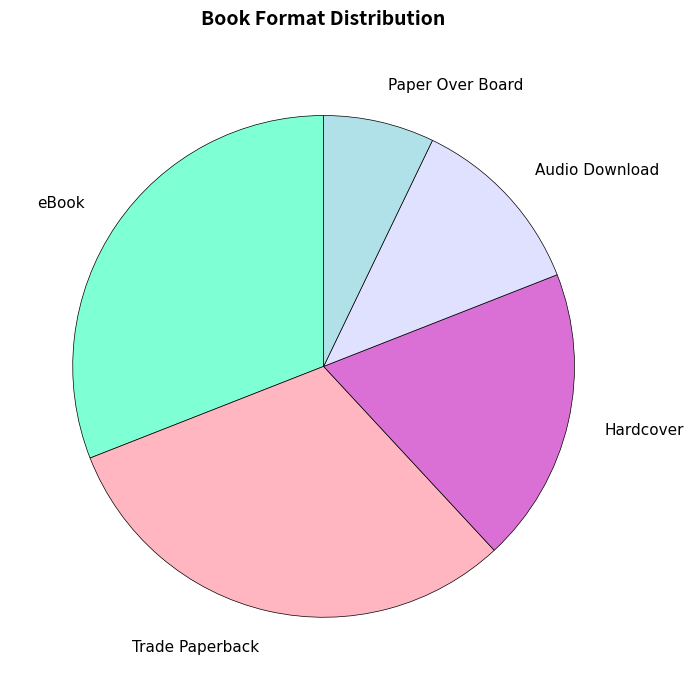

True or false: eBook accounts for 41% of the total.

False